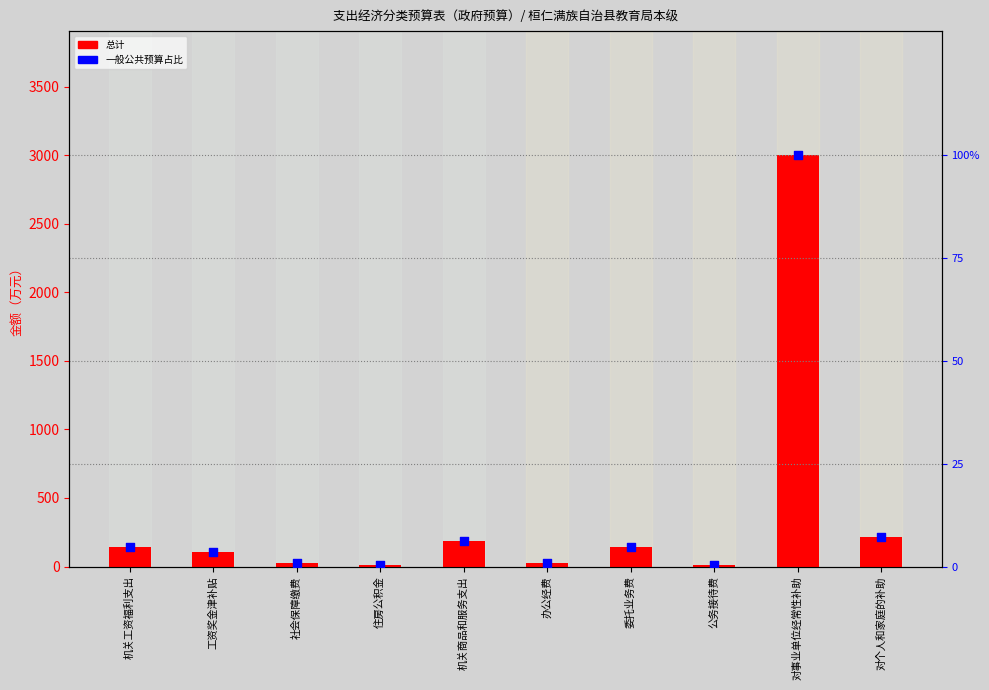

Which series has the largest total across all categories?

总计